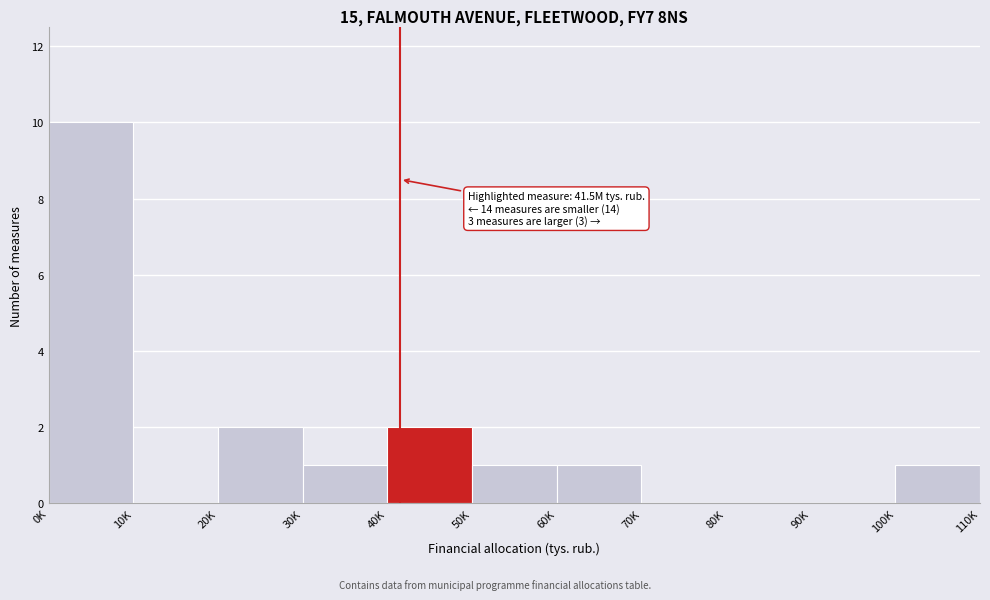

Reading left to right, transcribe all the data shown in this chart.

0K=10	10K=0	20K=2	30K=1	40K=2	50K=1	60K=1	70K=0	80K=0	90K=0	100K=1